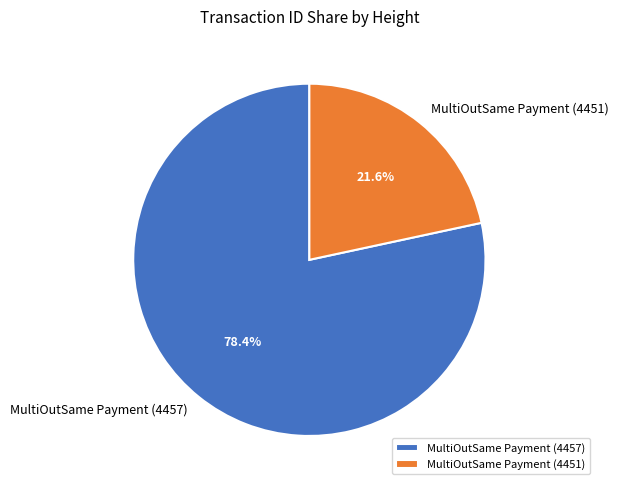

Count the number of slices in the pie.

2